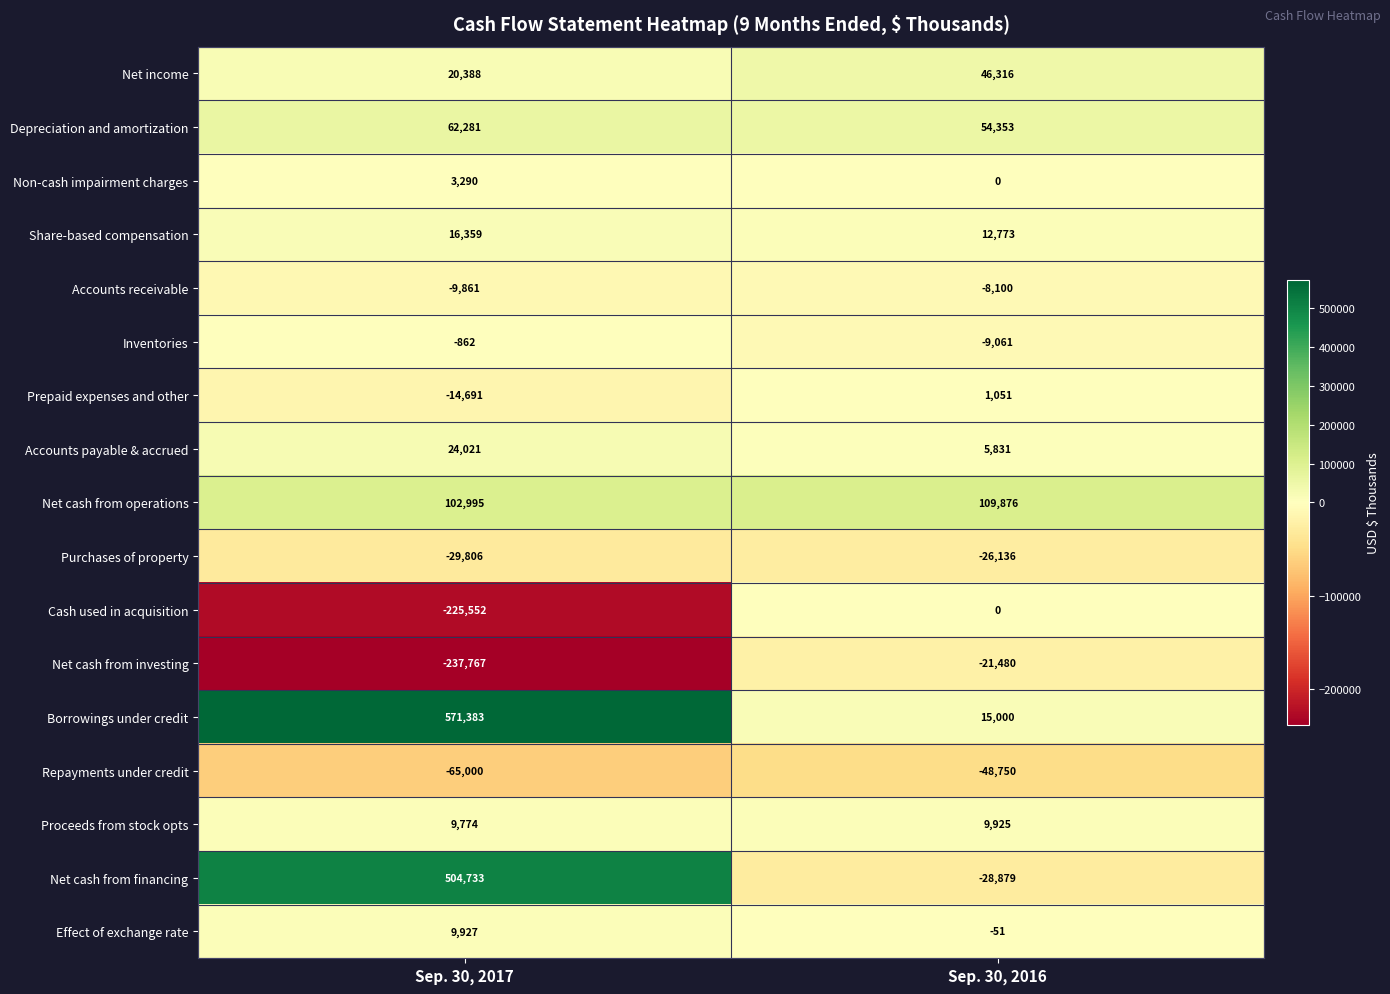

Which series has the largest total across all categories?

Borrowings under credit